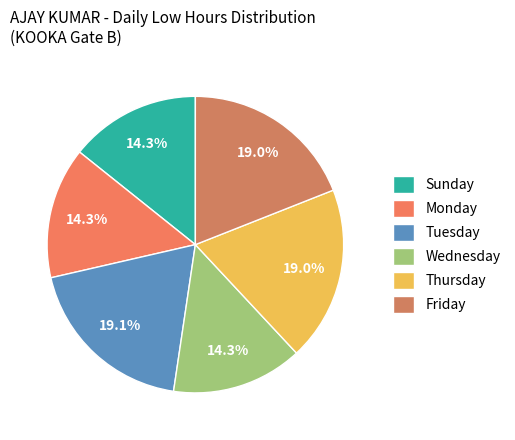

Is there a majority slice in this chart?

No